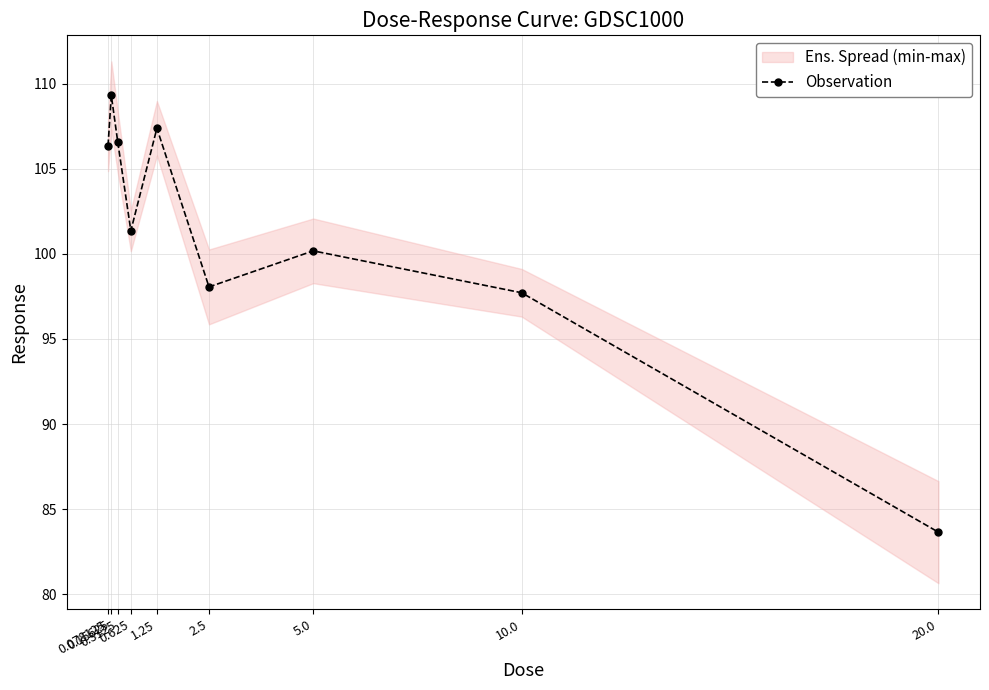

What is the average value?

101.2